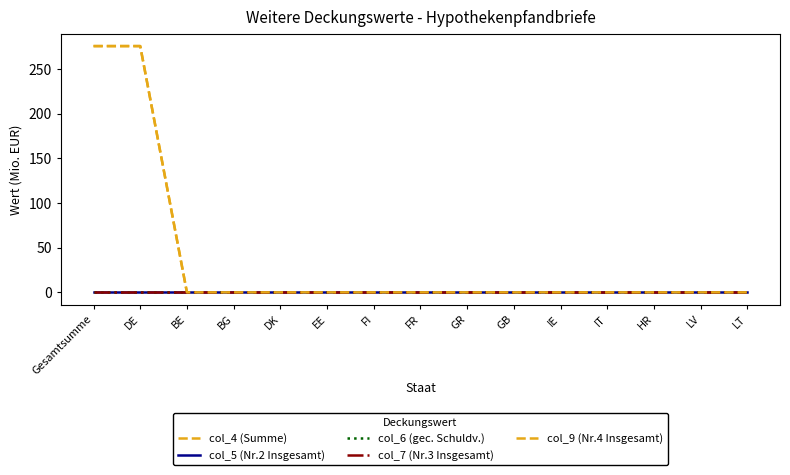

Does the chart display data point markers on the line(s)?

No